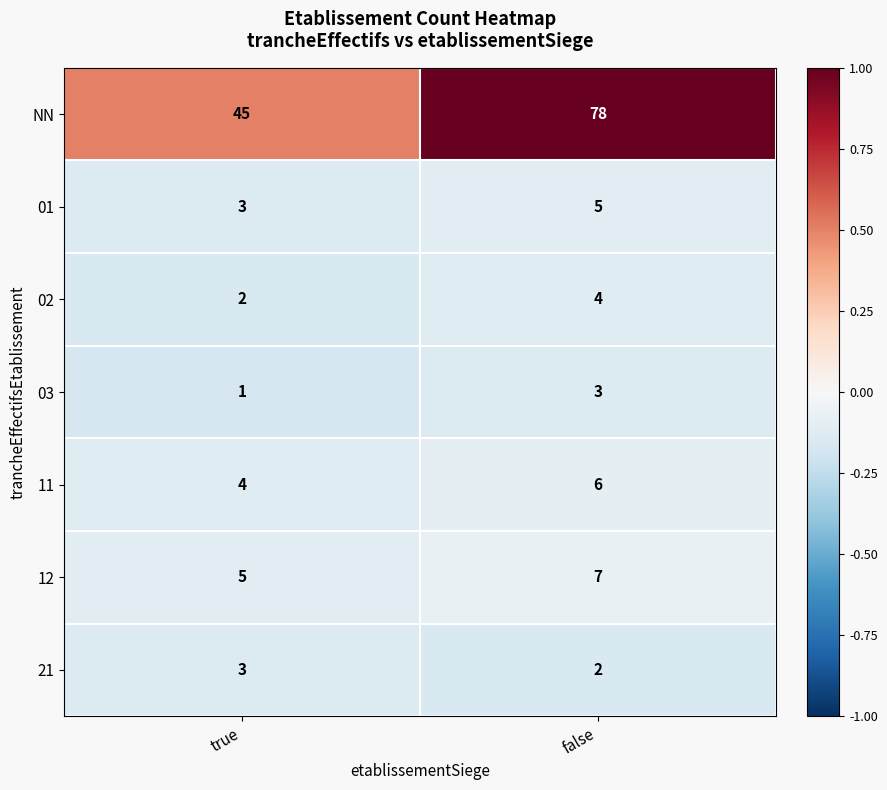

Which series has the largest total across all categories?

NN